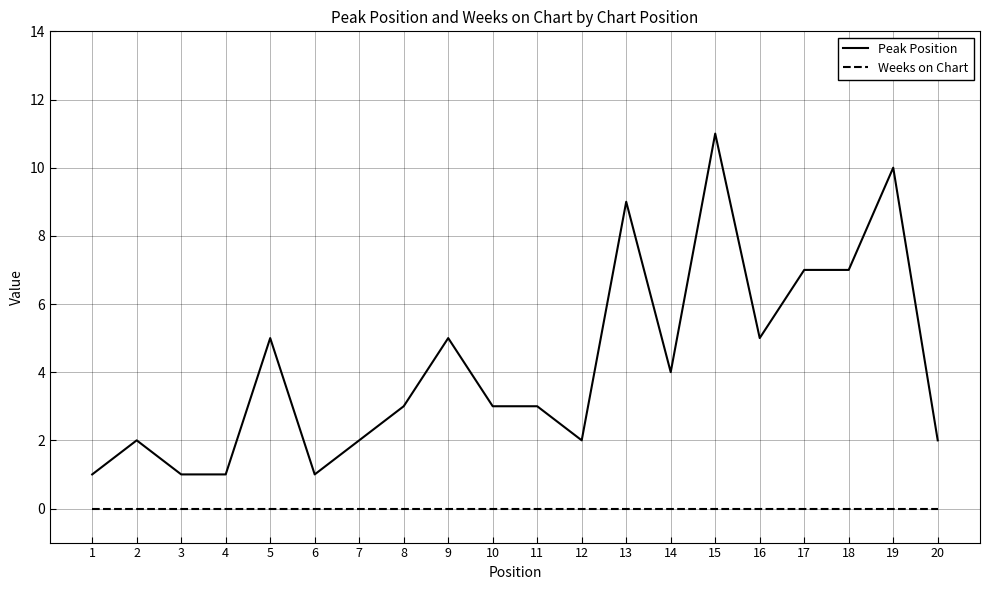

True or false: Peak Position and Weeks on Chart intersect in this chart.

False